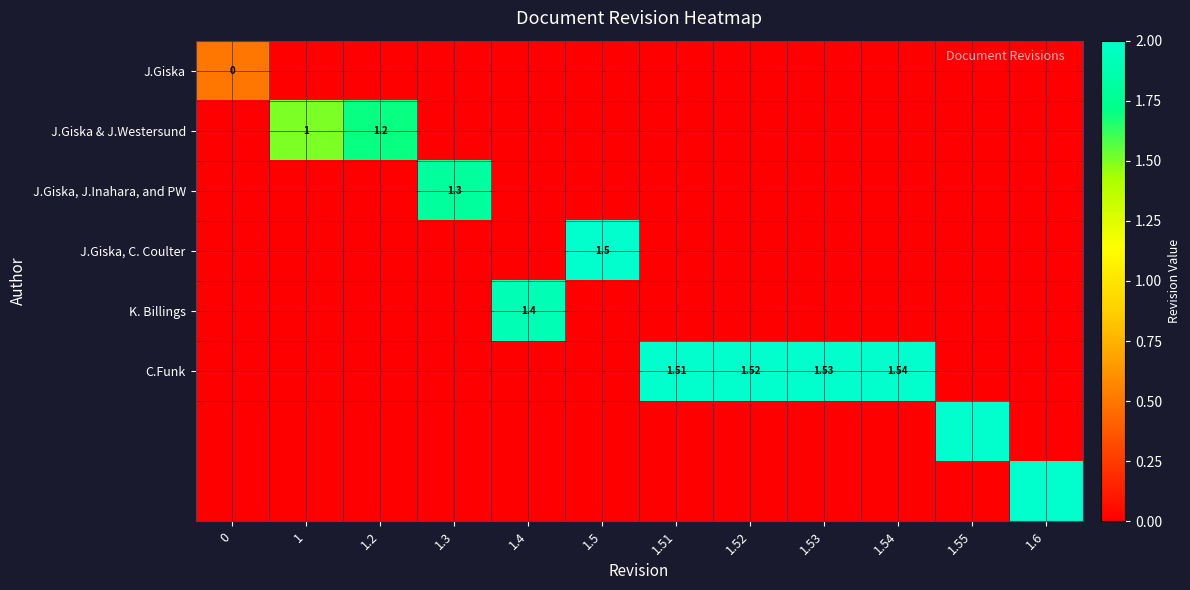

What is the difference between the highest and lowest values at 1.54?

2.0